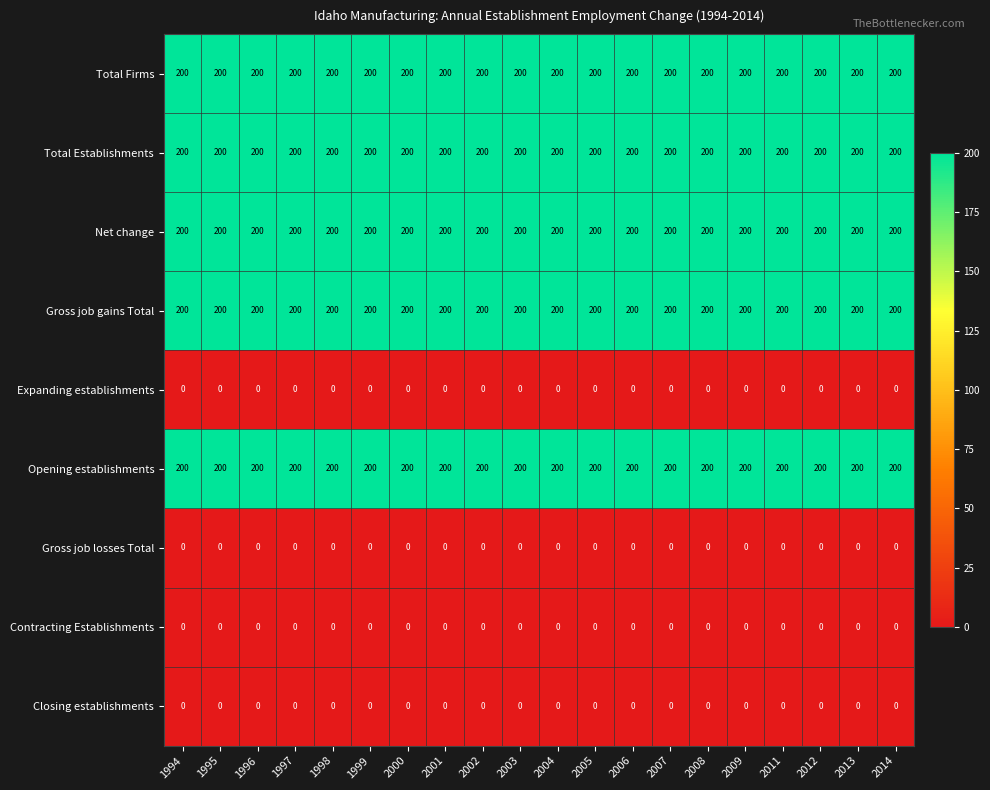

Is it true that Total Firms equals 200 at 2005?

True